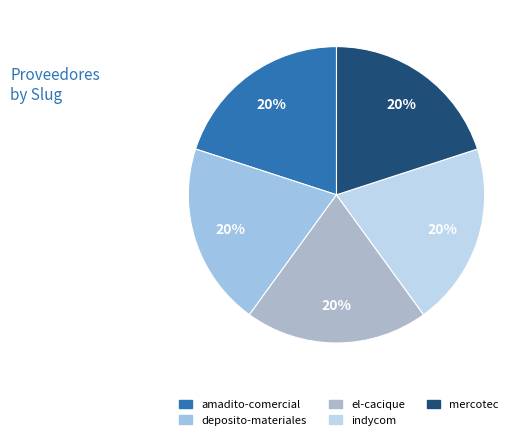

Does any single category account for the majority?

No